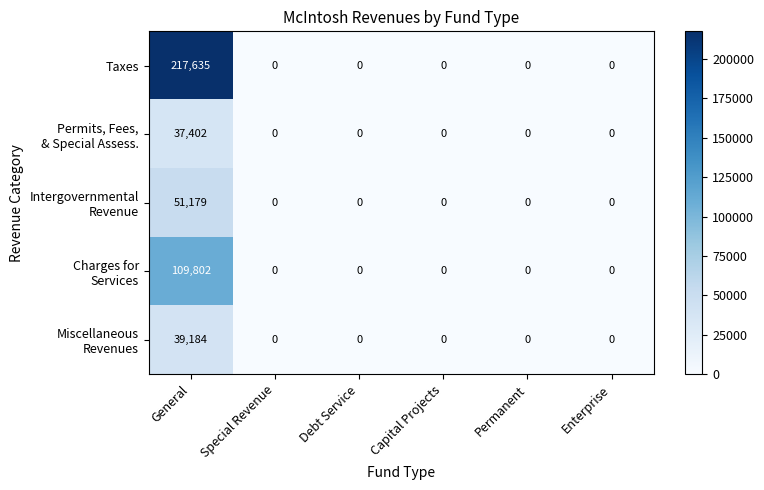

At which category is the sum across all series the highest?

General